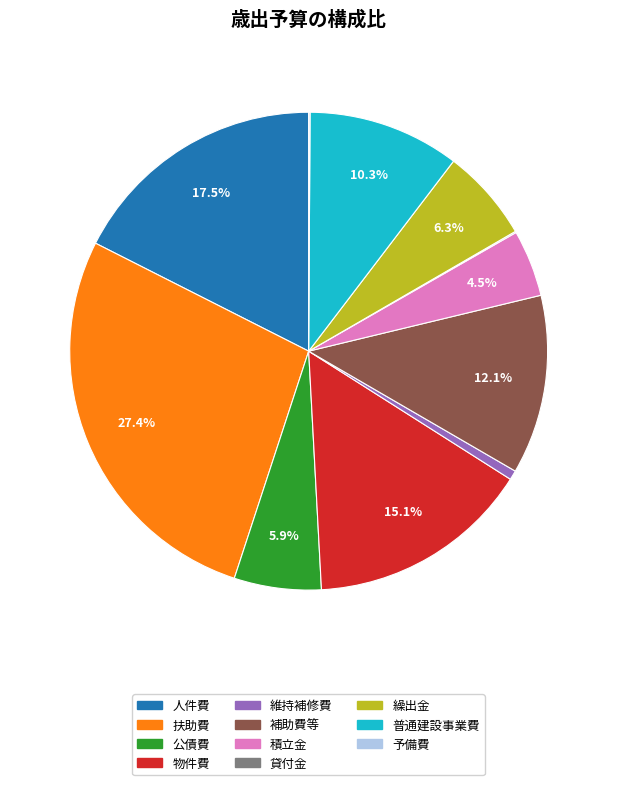

Does any single category account for the majority?

No